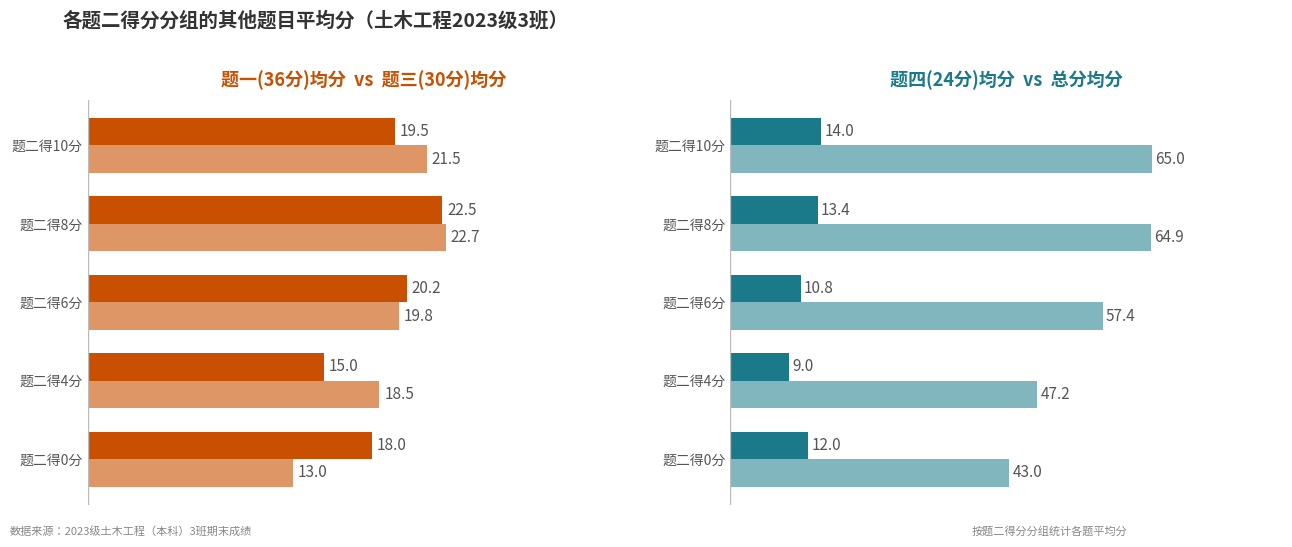

Where does the 题三(30分)均分 series first go above 19?

题二得6分